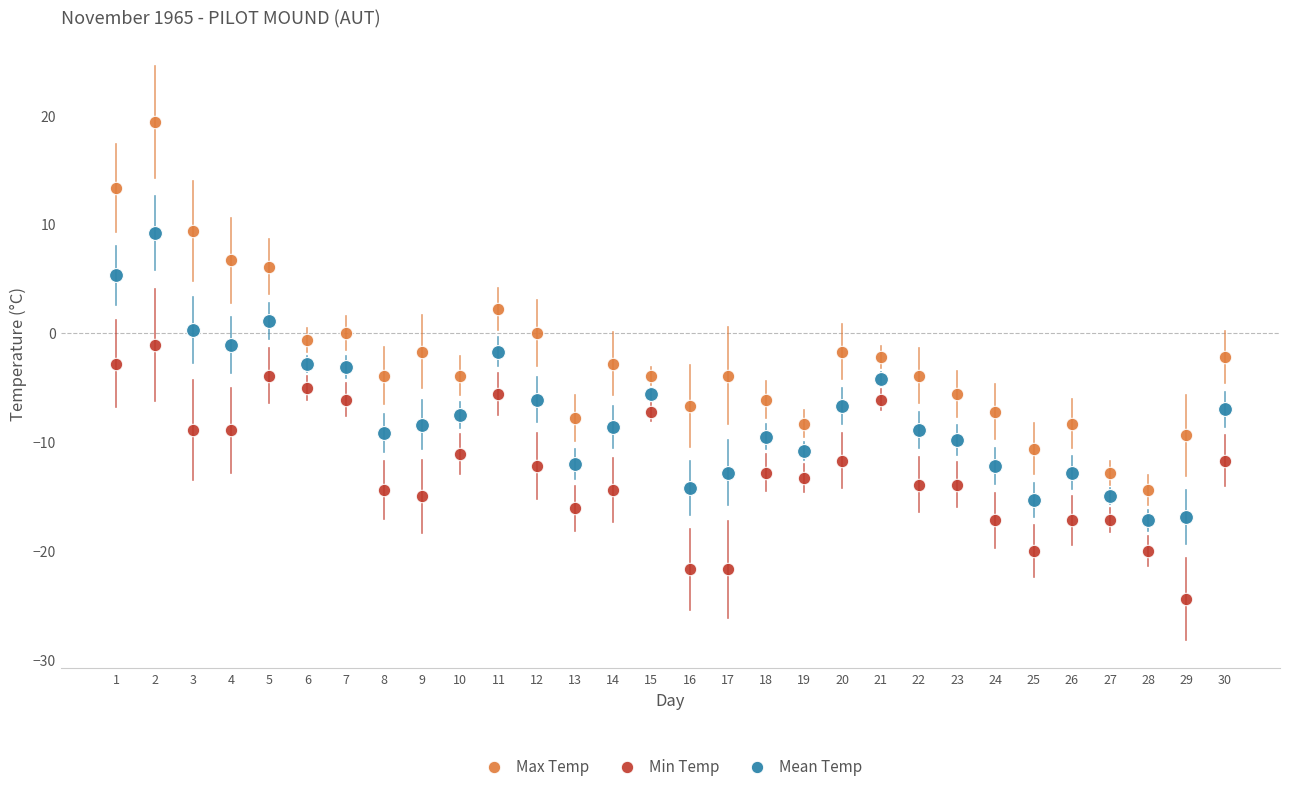

Which series reaches the maximum Y coordinate?

Max Temp